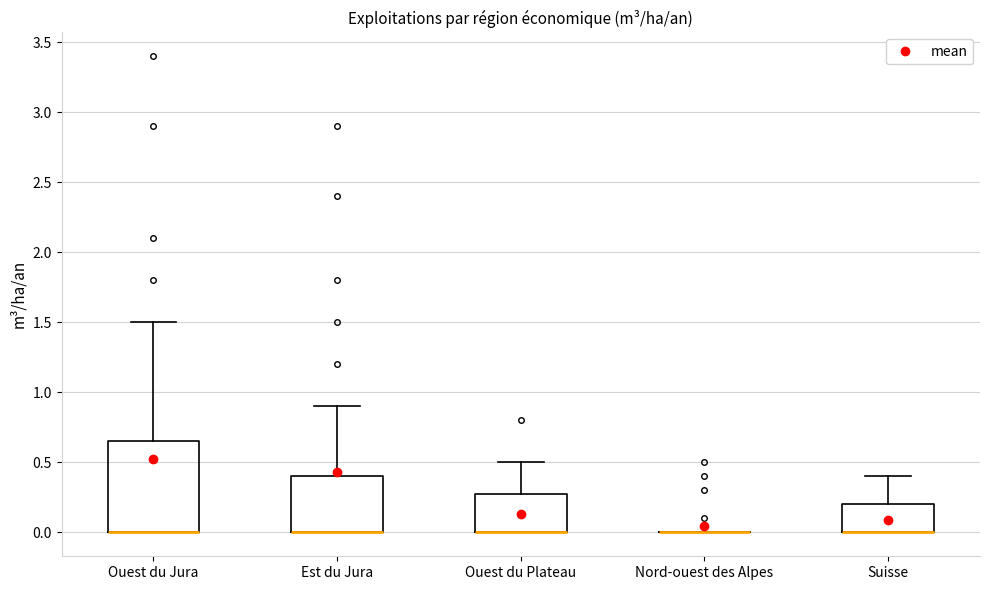

Comparing the boxes themselves (not the whiskers), which one is the tallest?

Ouest du Jura